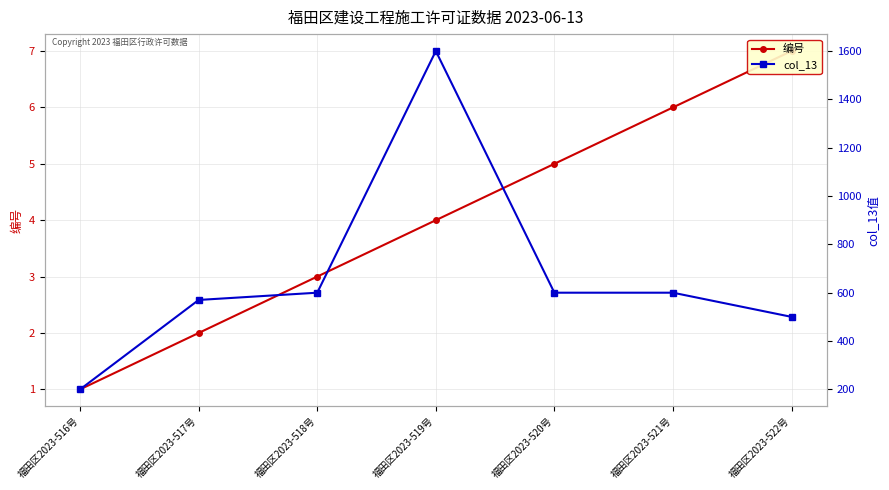

At which category is the sum across all series the highest?

福田区2023-519号